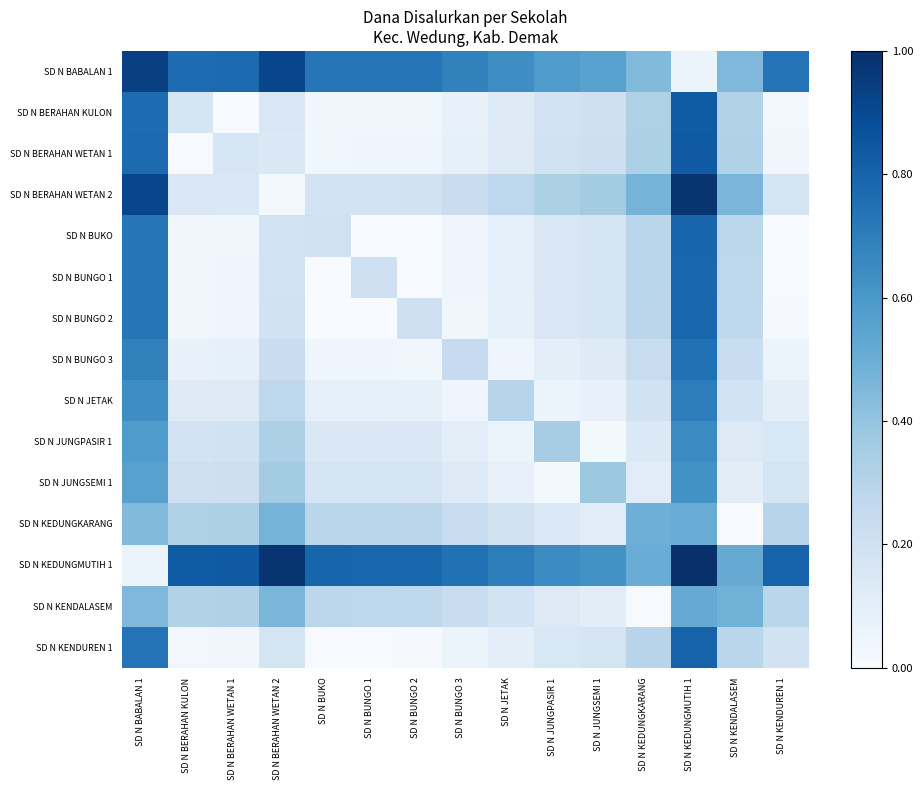

Reading left to right, list all the values displayed in this chart.

SD N BABALAN 1: SD N BABALAN 1=0.9	SD N BERAHAN KULON=0.8	SD N BERAHAN WETAN 1=0.8	SD N BERAHAN WETAN 2=0.9	SD N BUKO=0.7	SD N BUNGO 1=0.7	SD N BUNGO 2=0.7	SD N BUNGO 3=0.7	SD N JETAK=0.6	SD N JUNGPASIR 1=0.6	SD N JUNGSEMI 1=0.6	SD N KEDUNGKARANG=0.4	SD N KEDUNGMUTIH 1=0.1	SD N KENDALASEM=0.5	SD N KENDUREN 1=0.7
SD N BERAHAN KULON: SD N BABALAN 1=0.8	SD N BERAHAN KULON=0.2	SD N BERAHAN WETAN 1=0.0	SD N BERAHAN WETAN 2=0.1	SD N BUKO=0.0	SD N BUNGO 1=0.0	SD N BUNGO 2=0.0	SD N BUNGO 3=0.1	SD N JETAK=0.1	SD N JUNGPASIR 1=0.2	SD N JUNGSEMI 1=0.2	SD N KEDUNGKARANG=0.3	SD N KEDUNGMUTIH 1=0.8	SD N KENDALASEM=0.3	SD N KENDUREN 1=0.0
SD N BERAHAN WETAN 1: SD N BABALAN 1=0.8	SD N BERAHAN KULON=0.0	SD N BERAHAN WETAN 1=0.2	SD N BERAHAN WETAN 2=0.1	SD N BUKO=0.0	SD N BUNGO 1=0.0	SD N BUNGO 2=0.0	SD N BUNGO 3=0.1	SD N JETAK=0.1	SD N JUNGPASIR 1=0.2	SD N JUNGSEMI 1=0.2	SD N KEDUNGKARANG=0.3	SD N KEDUNGMUTIH 1=0.8	SD N KENDALASEM=0.3	SD N KENDUREN 1=0.0
SD N BERAHAN WETAN 2: SD N BABALAN 1=0.9	SD N BERAHAN KULON=0.1	SD N BERAHAN WETAN 1=0.1	SD N BERAHAN WETAN 2=0.0	SD N BUKO=0.2	SD N BUNGO 1=0.2	SD N BUNGO 2=0.2	SD N BUNGO 3=0.2	SD N JETAK=0.3	SD N JUNGPASIR 1=0.3	SD N JUNGSEMI 1=0.4	SD N KEDUNGKARANG=0.5	SD N KEDUNGMUTIH 1=1.0	SD N KENDALASEM=0.5	SD N KENDUREN 1=0.2
SD N BUKO: SD N BABALAN 1=0.7	SD N BERAHAN KULON=0.0	SD N BERAHAN WETAN 1=0.0	SD N BERAHAN WETAN 2=0.2	SD N BUKO=0.2	SD N BUNGO 1=0.0	SD N BUNGO 2=0.0	SD N BUNGO 3=0.0	SD N JETAK=0.1	SD N JUNGPASIR 1=0.1	SD N JUNGSEMI 1=0.2	SD N KEDUNGKARANG=0.3	SD N KEDUNGMUTIH 1=0.8	SD N KENDALASEM=0.3	SD N KENDUREN 1=0.0
SD N BUNGO 1: SD N BABALAN 1=0.7	SD N BERAHAN KULON=0.0	SD N BERAHAN WETAN 1=0.0	SD N BERAHAN WETAN 2=0.2	SD N BUKO=0.0	SD N BUNGO 1=0.2	SD N BUNGO 2=0.0	SD N BUNGO 3=0.0	SD N JETAK=0.1	SD N JUNGPASIR 1=0.1	SD N JUNGSEMI 1=0.2	SD N KEDUNGKARANG=0.3	SD N KEDUNGMUTIH 1=0.8	SD N KENDALASEM=0.3	SD N KENDUREN 1=0.0
SD N BUNGO 2: SD N BABALAN 1=0.7	SD N BERAHAN KULON=0.0	SD N BERAHAN WETAN 1=0.0	SD N BERAHAN WETAN 2=0.2	SD N BUKO=0.0	SD N BUNGO 1=0.0	SD N BUNGO 2=0.2	SD N BUNGO 3=0.0	SD N JETAK=0.1	SD N JUNGPASIR 1=0.1	SD N JUNGSEMI 1=0.2	SD N KEDUNGKARANG=0.3	SD N KEDUNGMUTIH 1=0.8	SD N KENDALASEM=0.3	SD N KENDUREN 1=0.0
SD N BUNGO 3: SD N BABALAN 1=0.7	SD N BERAHAN KULON=0.1	SD N BERAHAN WETAN 1=0.1	SD N BERAHAN WETAN 2=0.2	SD N BUKO=0.0	SD N BUNGO 1=0.0	SD N BUNGO 2=0.0	SD N BUNGO 3=0.2	SD N JETAK=0.0	SD N JUNGPASIR 1=0.1	SD N JUNGSEMI 1=0.1	SD N KEDUNGKARANG=0.2	SD N KEDUNGMUTIH 1=0.7	SD N KENDALASEM=0.2	SD N KENDUREN 1=0.1
SD N JETAK: SD N BABALAN 1=0.6	SD N BERAHAN KULON=0.1	SD N BERAHAN WETAN 1=0.1	SD N BERAHAN WETAN 2=0.3	SD N BUKO=0.1	SD N BUNGO 1=0.1	SD N BUNGO 2=0.1	SD N BUNGO 3=0.0	SD N JETAK=0.3	SD N JUNGPASIR 1=0.1	SD N JUNGSEMI 1=0.1	SD N KEDUNGKARANG=0.2	SD N KEDUNGMUTIH 1=0.7	SD N KENDALASEM=0.2	SD N KENDUREN 1=0.1
SD N JUNGPASIR 1: SD N BABALAN 1=0.6	SD N BERAHAN KULON=0.2	SD N BERAHAN WETAN 1=0.2	SD N BERAHAN WETAN 2=0.3	SD N BUKO=0.1	SD N BUNGO 1=0.1	SD N BUNGO 2=0.1	SD N BUNGO 3=0.1	SD N JETAK=0.1	SD N JUNGPASIR 1=0.4	SD N JUNGSEMI 1=0.0	SD N KEDUNGKARANG=0.1	SD N KEDUNGMUTIH 1=0.6	SD N KENDALASEM=0.1	SD N KENDUREN 1=0.2
SD N JUNGSEMI 1: SD N BABALAN 1=0.6	SD N BERAHAN KULON=0.2	SD N BERAHAN WETAN 1=0.2	SD N BERAHAN WETAN 2=0.4	SD N BUKO=0.2	SD N BUNGO 1=0.2	SD N BUNGO 2=0.2	SD N BUNGO 3=0.1	SD N JETAK=0.1	SD N JUNGPASIR 1=0.0	SD N JUNGSEMI 1=0.4	SD N KEDUNGKARANG=0.1	SD N KEDUNGMUTIH 1=0.6	SD N KENDALASEM=0.1	SD N KENDUREN 1=0.2
SD N KEDUNGKARANG: SD N BABALAN 1=0.4	SD N BERAHAN KULON=0.3	SD N BERAHAN WETAN 1=0.3	SD N BERAHAN WETAN 2=0.5	SD N BUKO=0.3	SD N BUNGO 1=0.3	SD N BUNGO 2=0.3	SD N BUNGO 3=0.2	SD N JETAK=0.2	SD N JUNGPASIR 1=0.1	SD N JUNGSEMI 1=0.1	SD N KEDUNGKARANG=0.5	SD N KEDUNGMUTIH 1=0.5	SD N KENDALASEM=0.0	SD N KENDUREN 1=0.3
SD N KEDUNGMUTIH 1: SD N BABALAN 1=0.1	SD N BERAHAN KULON=0.8	SD N BERAHAN WETAN 1=0.8	SD N BERAHAN WETAN 2=1.0	SD N BUKO=0.8	SD N BUNGO 1=0.8	SD N BUNGO 2=0.8	SD N BUNGO 3=0.7	SD N JETAK=0.7	SD N JUNGPASIR 1=0.6	SD N JUNGSEMI 1=0.6	SD N KEDUNGKARANG=0.5	SD N KEDUNGMUTIH 1=1.0	SD N KENDALASEM=0.5	SD N KENDUREN 1=0.8
SD N KENDALASEM: SD N BABALAN 1=0.5	SD N BERAHAN KULON=0.3	SD N BERAHAN WETAN 1=0.3	SD N BERAHAN WETAN 2=0.5	SD N BUKO=0.3	SD N BUNGO 1=0.3	SD N BUNGO 2=0.3	SD N BUNGO 3=0.2	SD N JETAK=0.2	SD N JUNGPASIR 1=0.1	SD N JUNGSEMI 1=0.1	SD N KEDUNGKARANG=0.0	SD N KEDUNGMUTIH 1=0.5	SD N KENDALASEM=0.5	SD N KENDUREN 1=0.3
SD N KENDUREN 1: SD N BABALAN 1=0.7	SD N BERAHAN KULON=0.0	SD N BERAHAN WETAN 1=0.0	SD N BERAHAN WETAN 2=0.2	SD N BUKO=0.0	SD N BUNGO 1=0.0	SD N BUNGO 2=0.0	SD N BUNGO 3=0.1	SD N JETAK=0.1	SD N JUNGPASIR 1=0.2	SD N JUNGSEMI 1=0.2	SD N KEDUNGKARANG=0.3	SD N KEDUNGMUTIH 1=0.8	SD N KENDALASEM=0.3	SD N KENDUREN 1=0.2